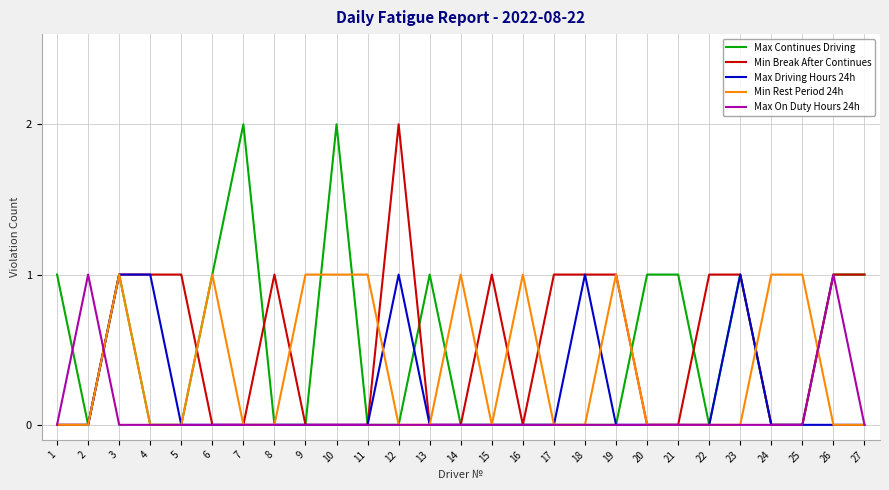

At which category is the sum across all series the highest?

3